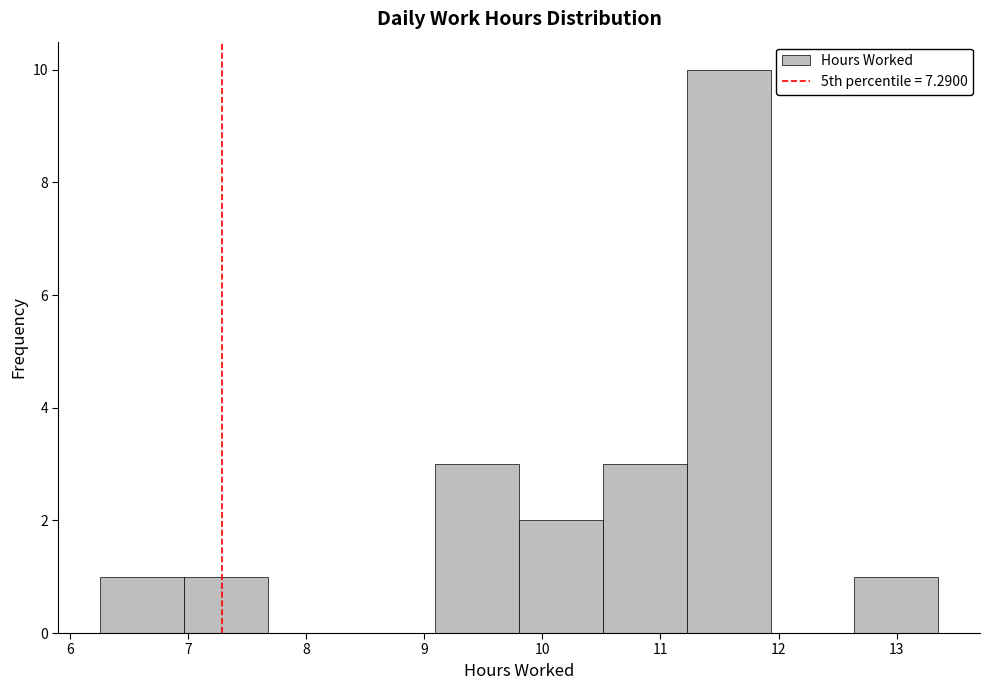

Which range on the x-axis has the tallest bar?

11.2 to 11.9